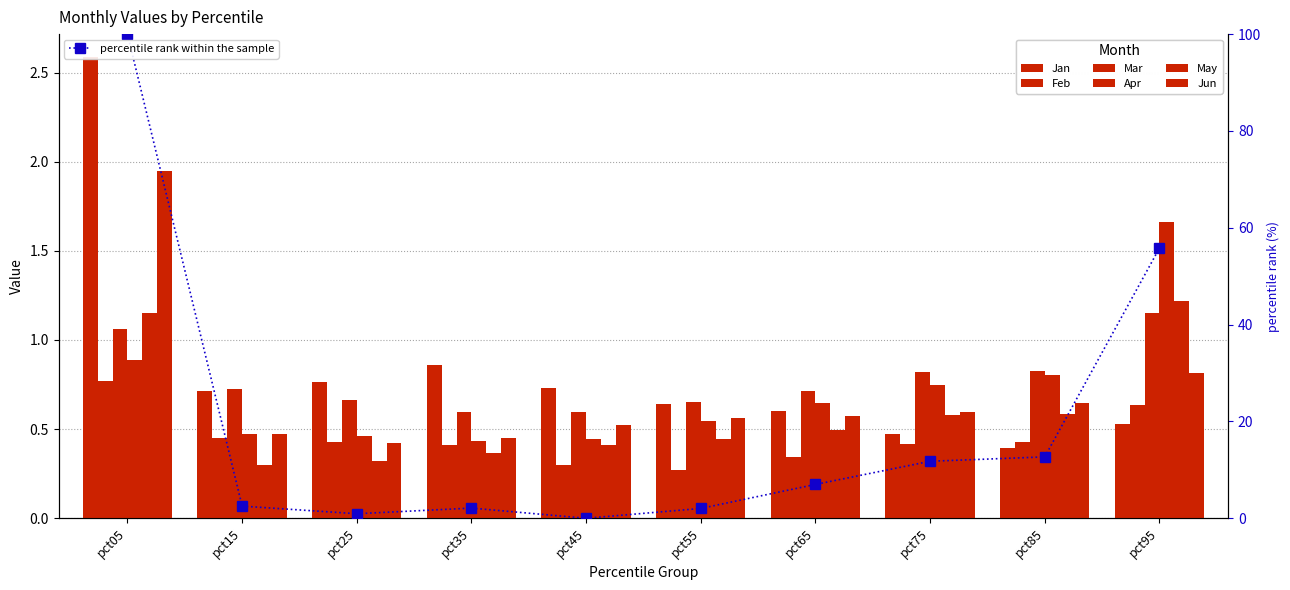

How many distinct data groups are displayed?

6